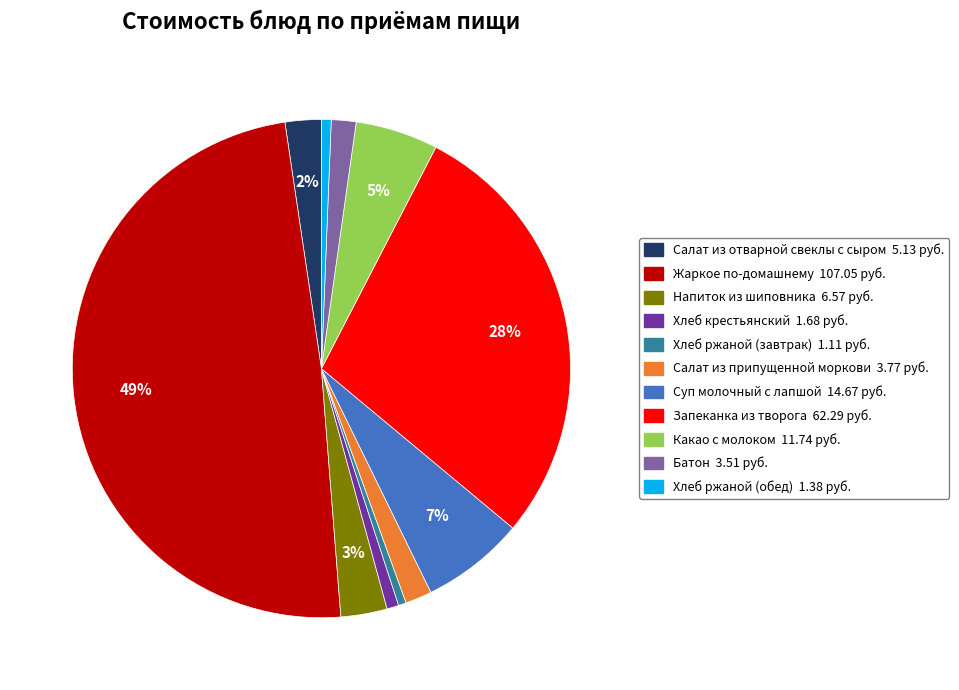

The Какао с молоком slice represents 20% of the pie. True or false?

False